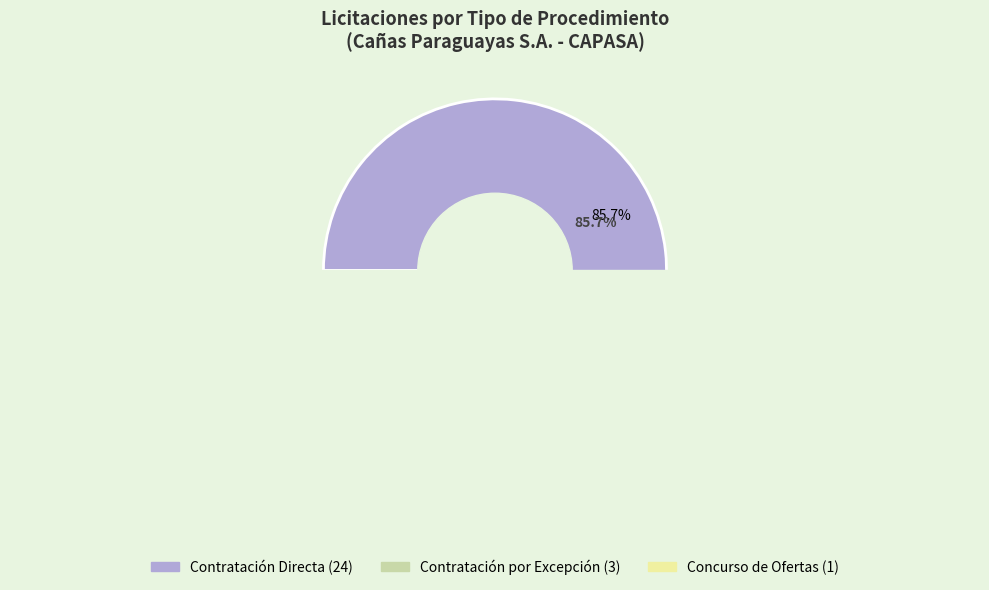

Count the number of slices in the pie.

3